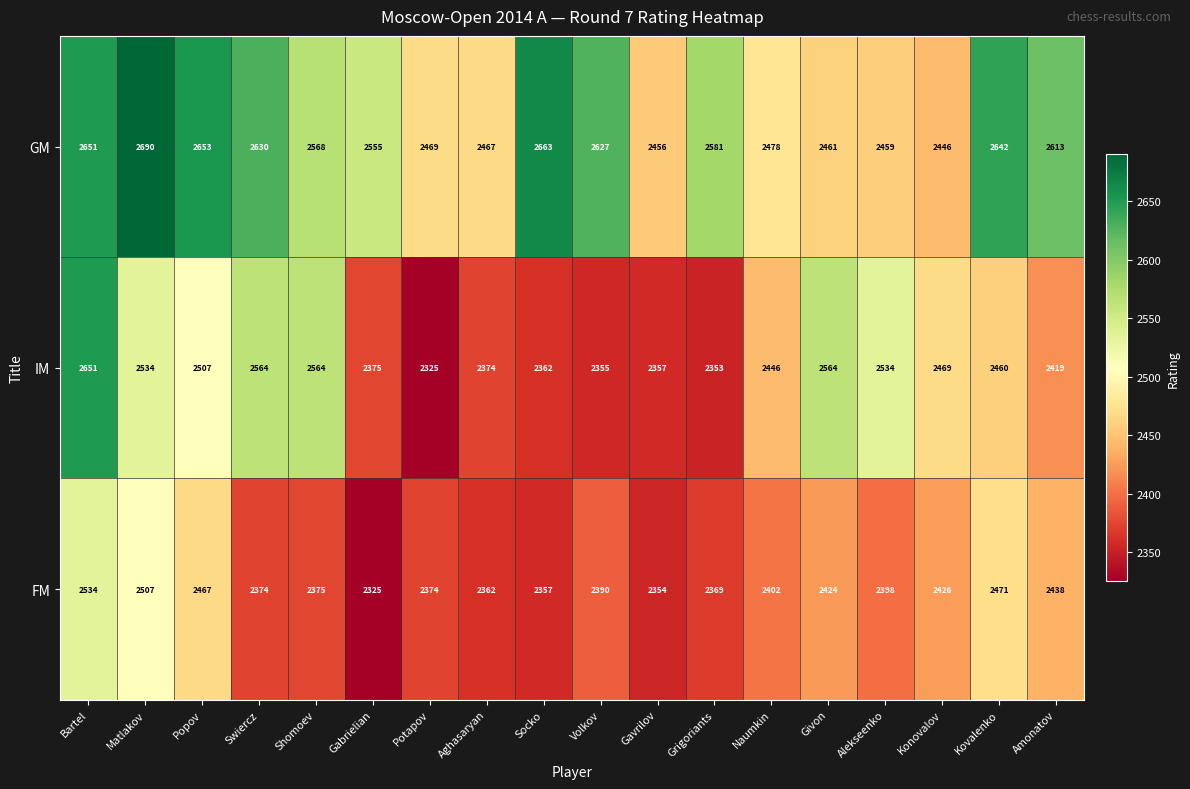

What is the sum of all GM values?

46109